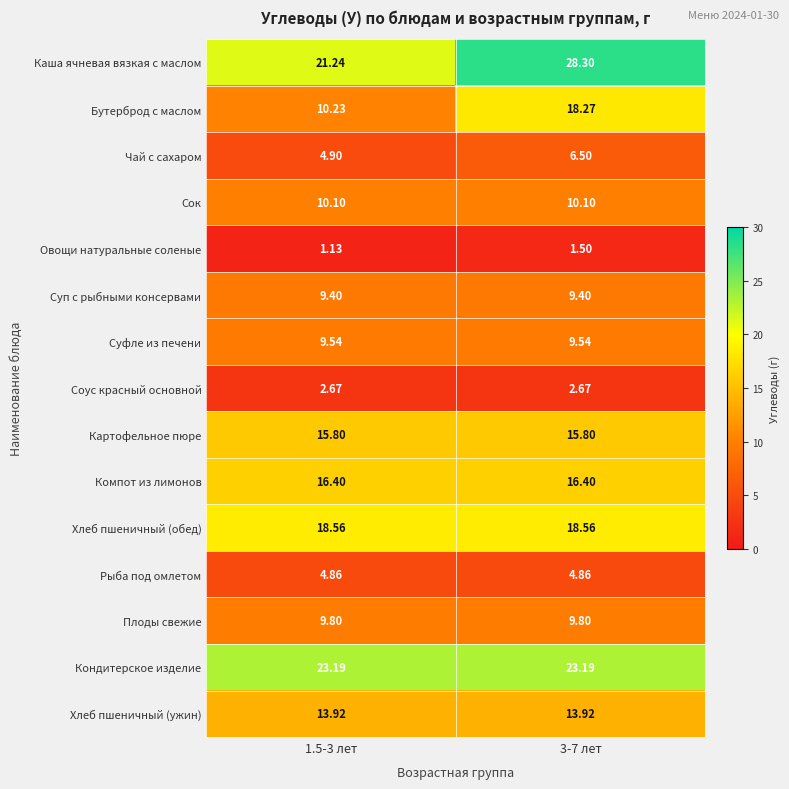

Is the value of Соус красный основной at 1.5-3 лет greater than the value of Каша ячневая вязкая с маслом at 1.5-3 лет?

No